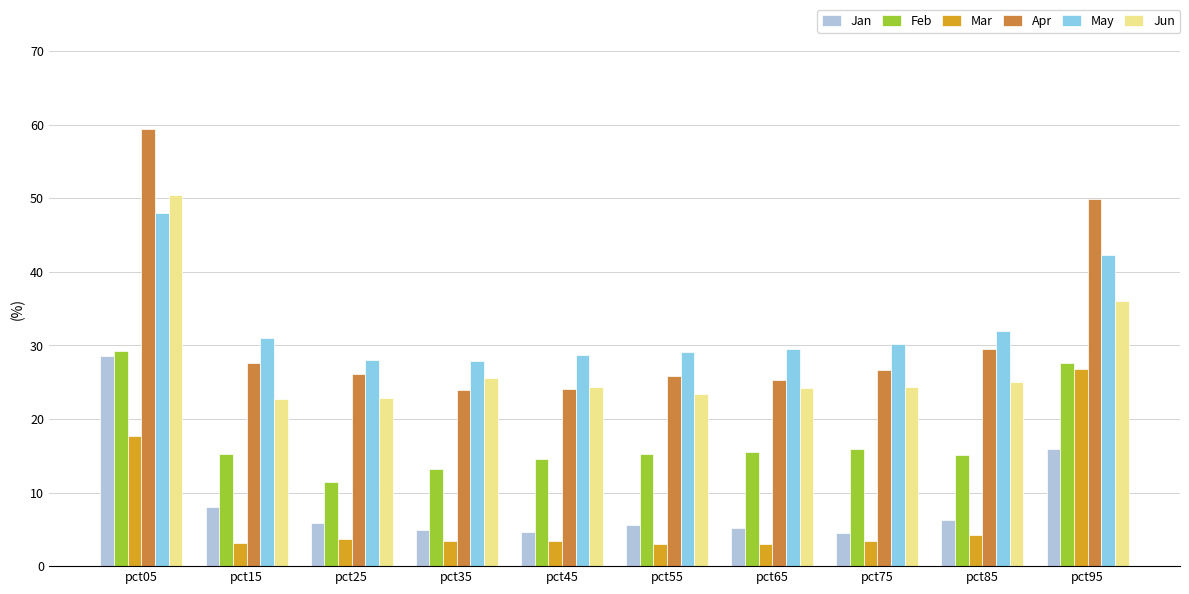

What are all the series names shown in the legend?

Jan, Feb, Mar, Apr, May, Jun